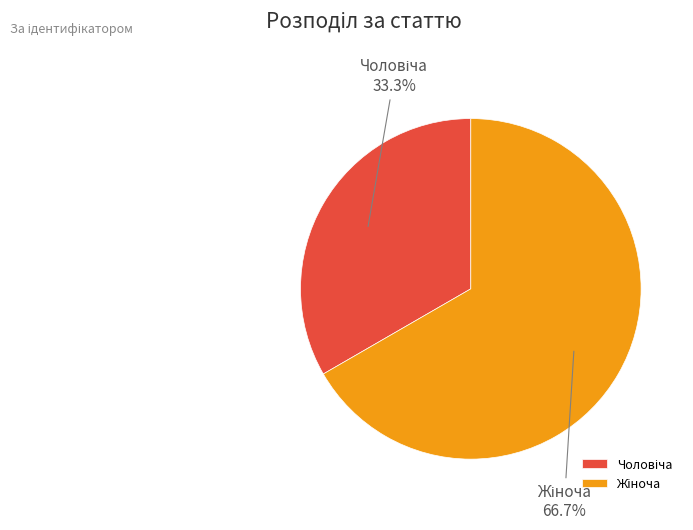

Count the number of slices in the pie.

2